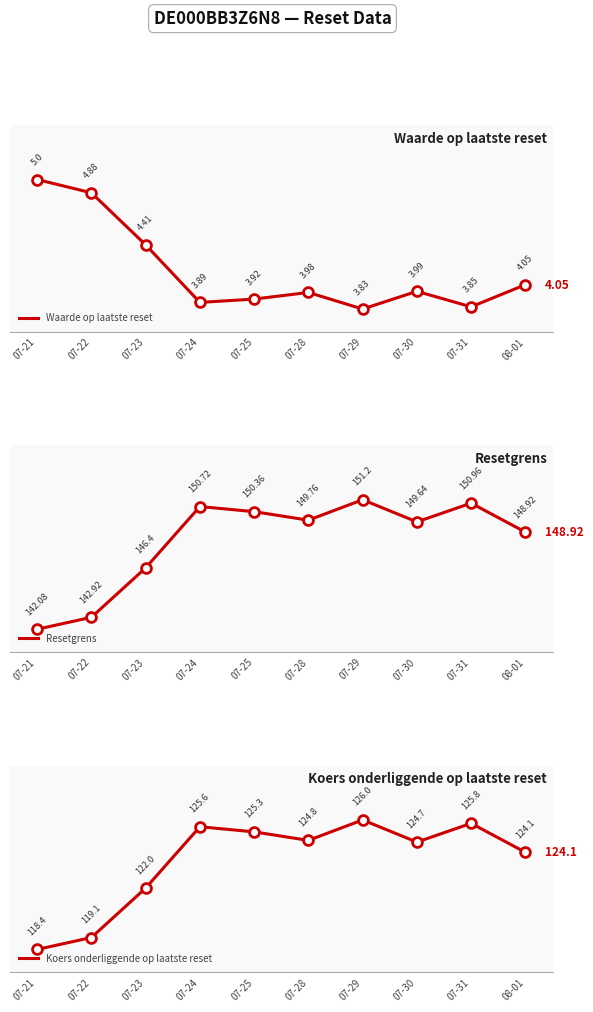

At which category is the sum across all series the highest?

07-29